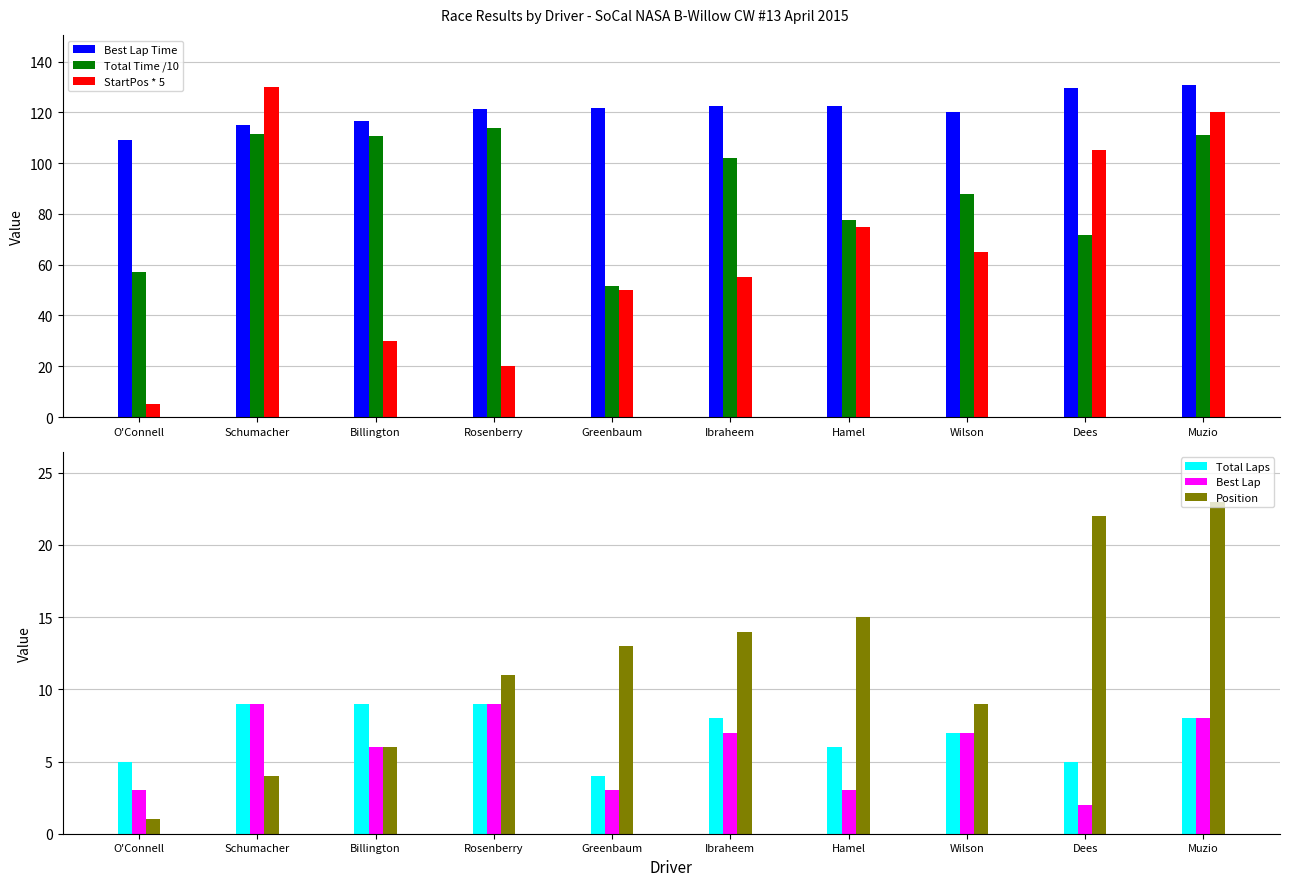

What are all the series names shown in the legend?

Best Lap Time, Total Time /10, StartPos * 5, Total Laps, Best Lap, Position